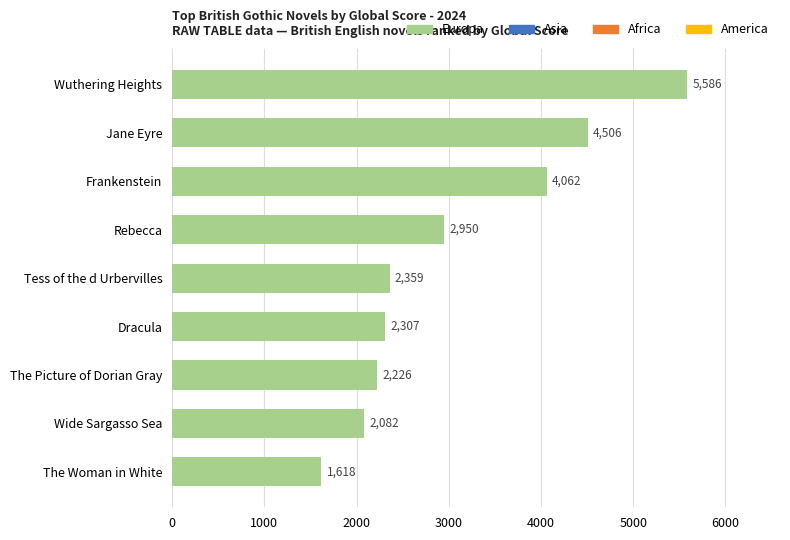

What is the minimum value shown in the chart?

1618